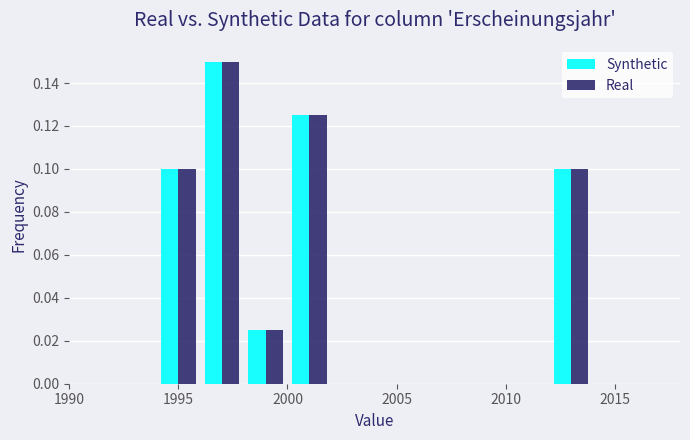

In the Synthetic series, which range on the x-axis has the tallest bar?

1996 to 1998